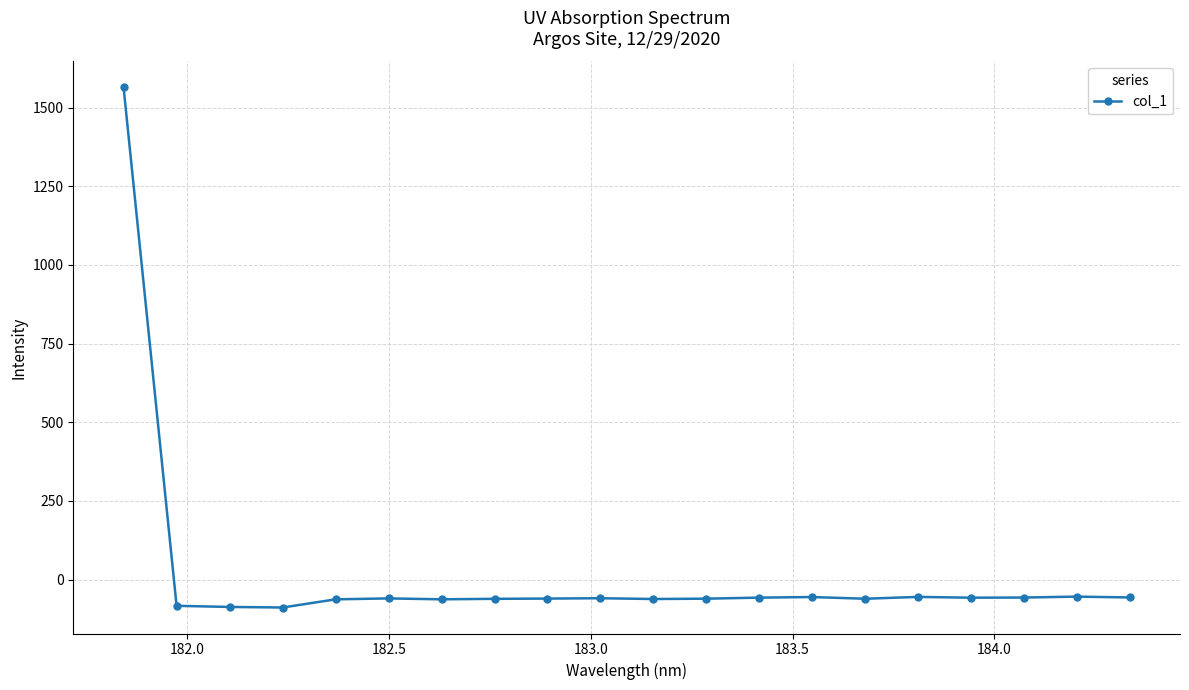

Does the chart have visible grid lines?

Yes